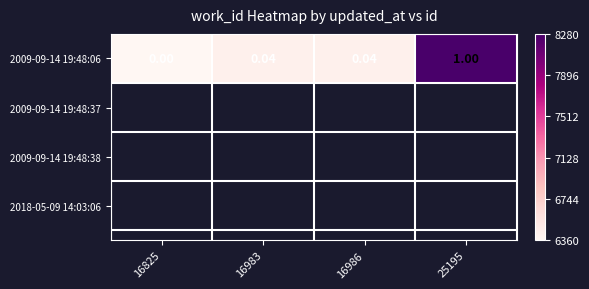

Which has a higher value, 25195 or 16983?

25195